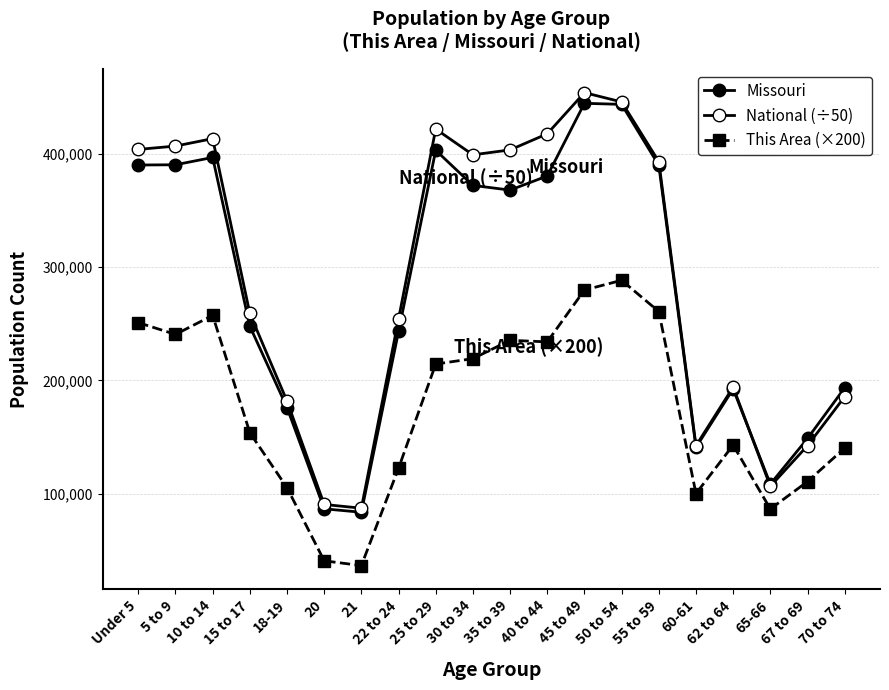

At which category is the sum across all series the highest?

45 to 49